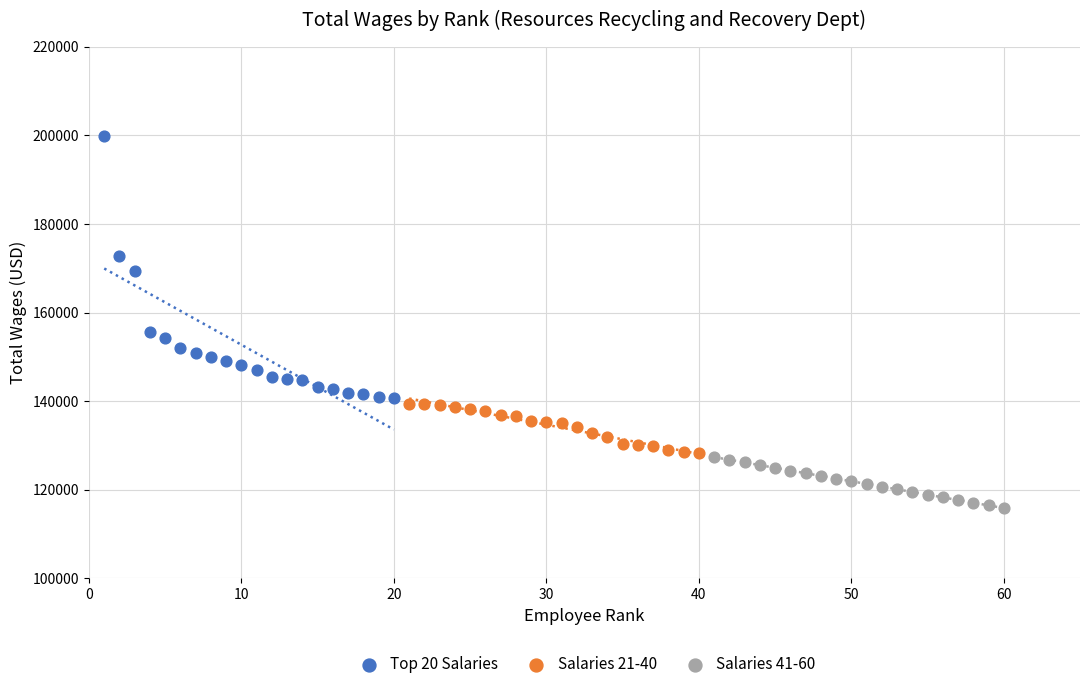

Which series contains the lowest Y value?

Salaries 41-60